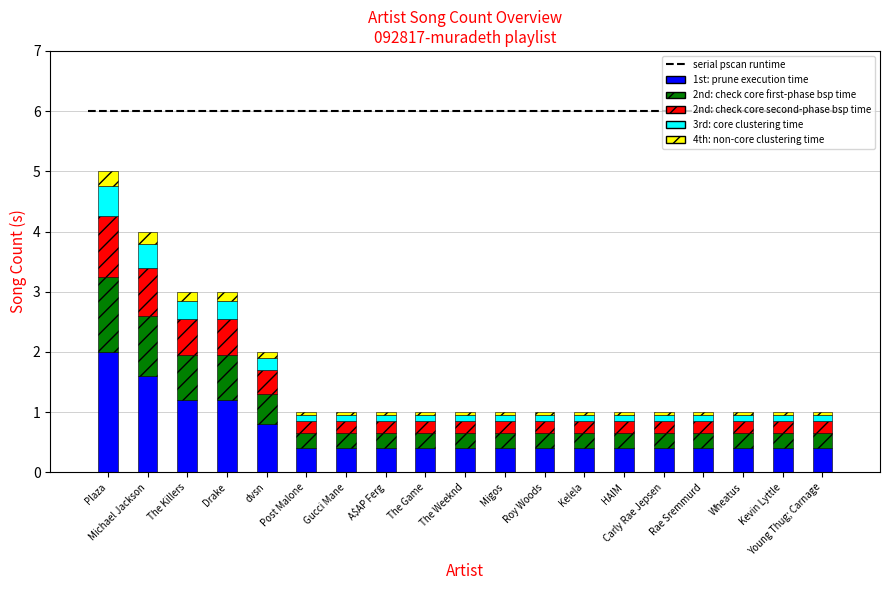

What is the difference between the second highest and minimum values in the 1st: prune execution time series?

1.2